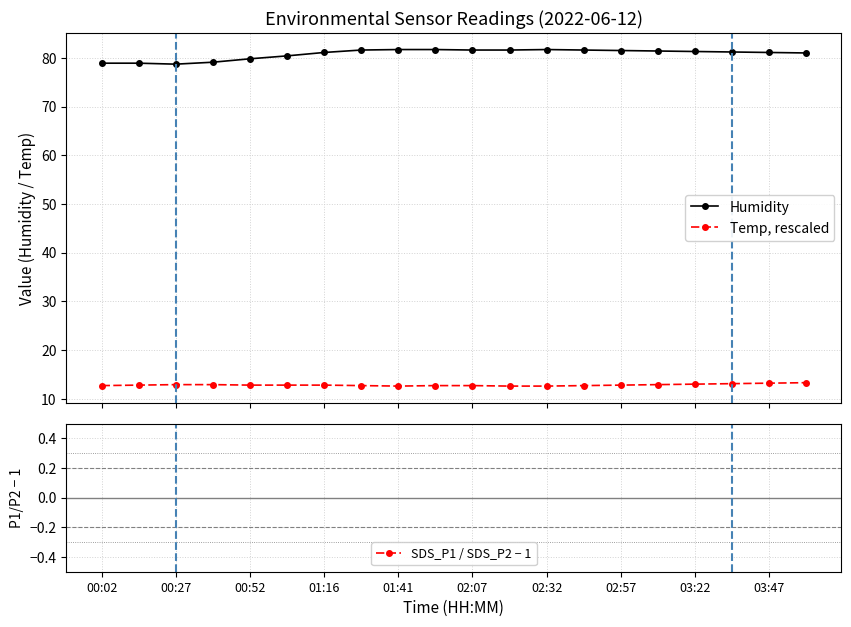

What is the value of the Humidity point at the 10th from the left?

81.7